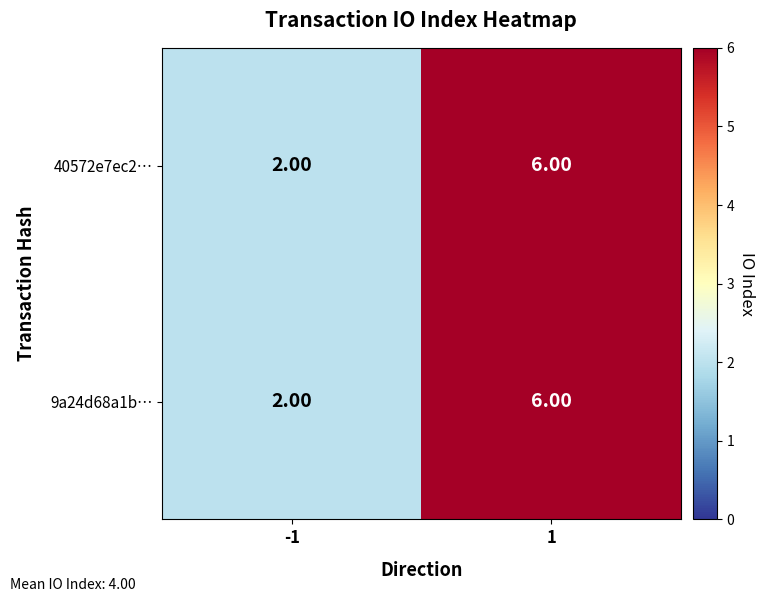

What is the sum of the 9a24d68a1b… values at -1 and 1?

8